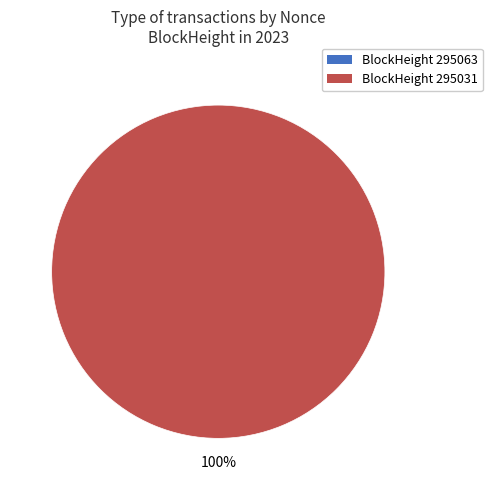

To the nearest percent, what is the average slice percentage?

50%